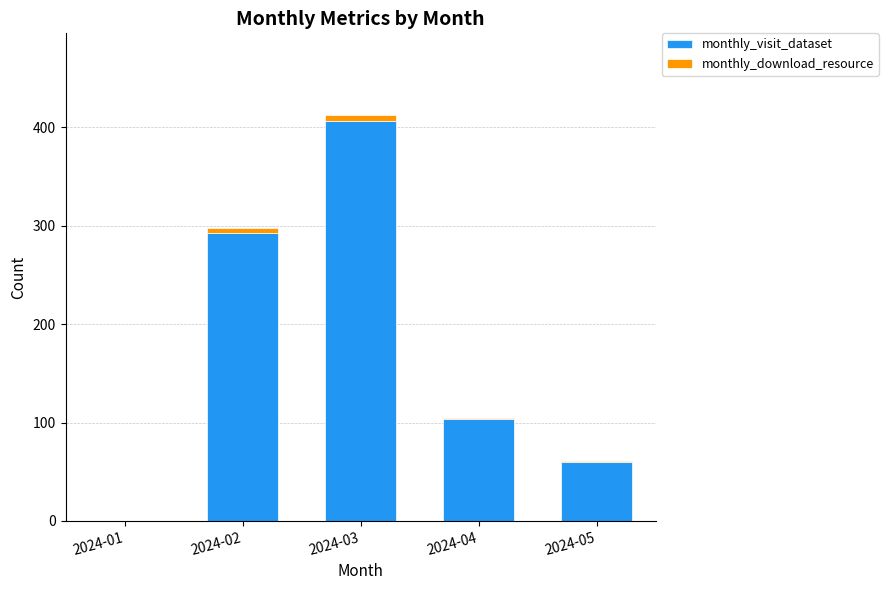

What is the sum of all monthly_visit_dataset values?

863